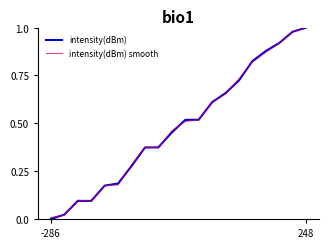

True or false: intensity(dBm) smooth and intensity(dBm) cross at least once.

True